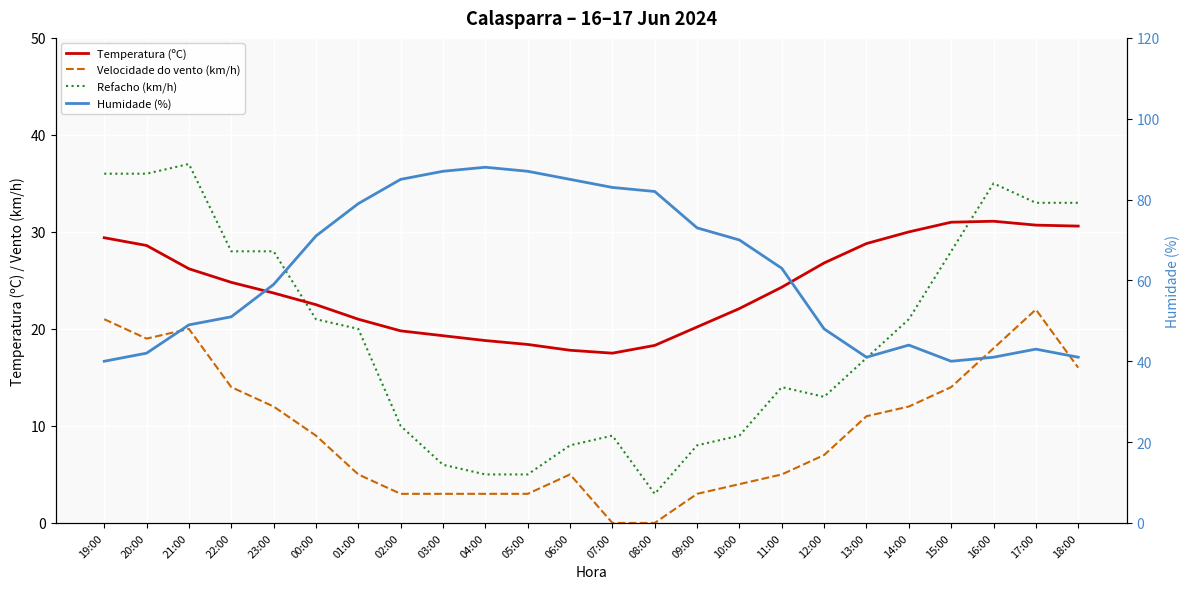

True or false: Temperatura (ºC) has more than 0 points higher than both neighbors.

True